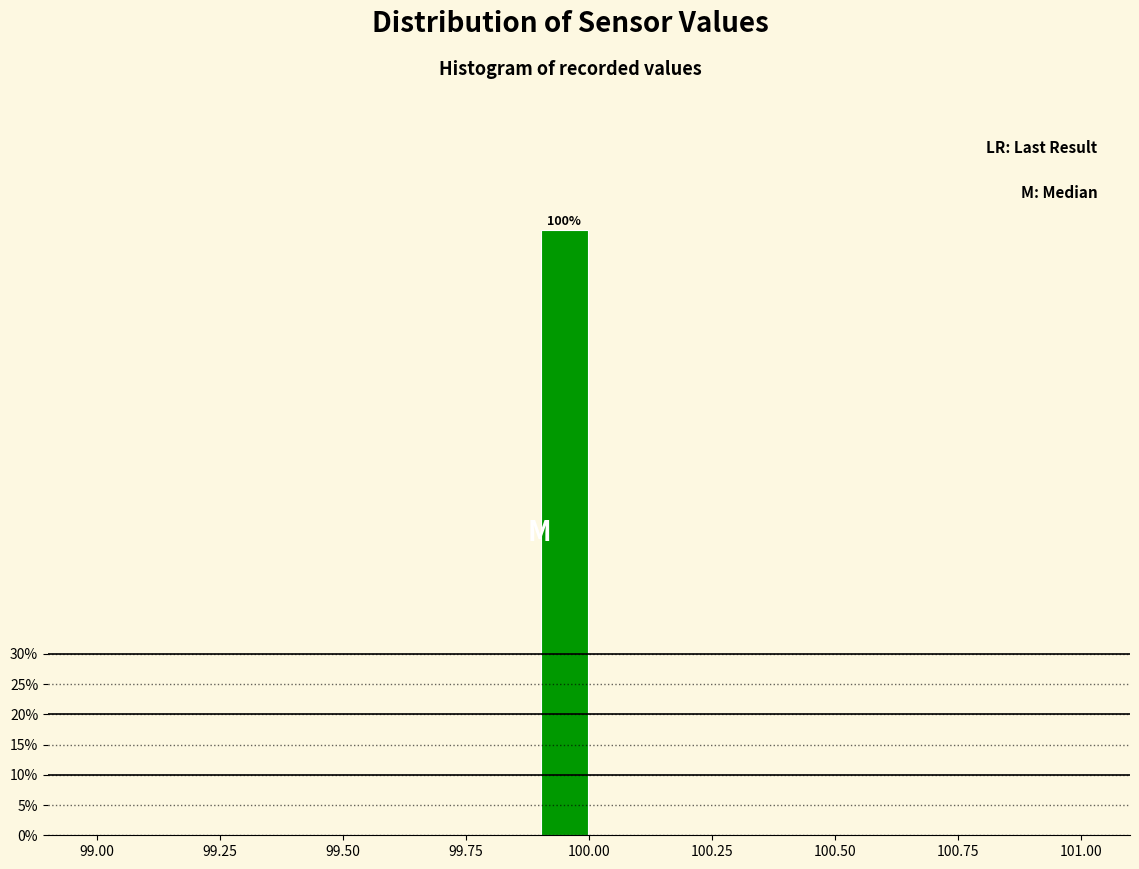

Around what value on the x-axis is the tallest bar? Give the approximate position of its centre, as read against the axis.

99.95